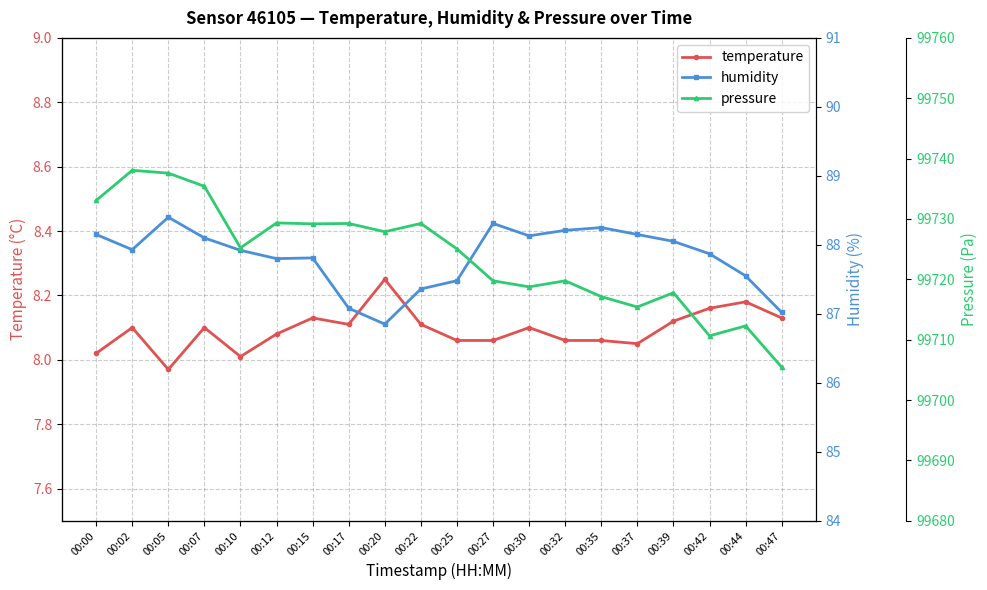

What is the smallest value displayed?

8.0